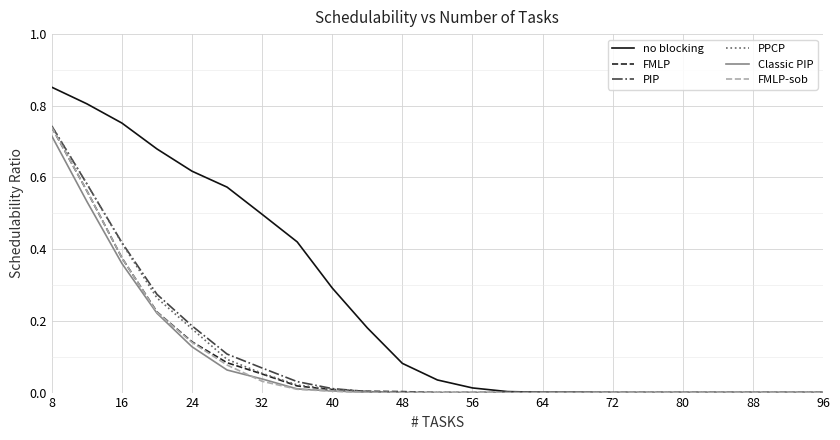

Which series has the widest spread of values?

no blocking